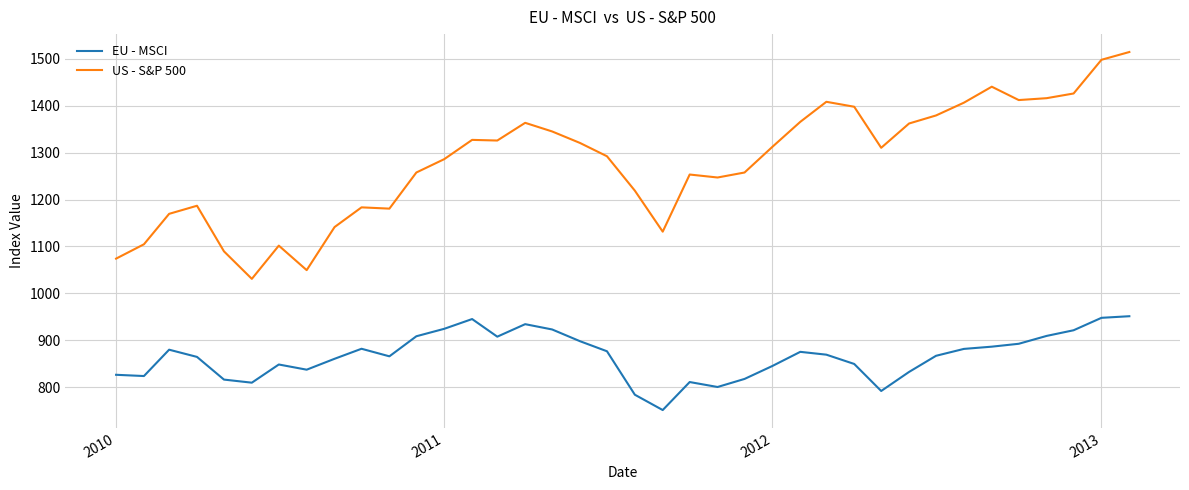

What is the minimum value shown in the chart?

750.8